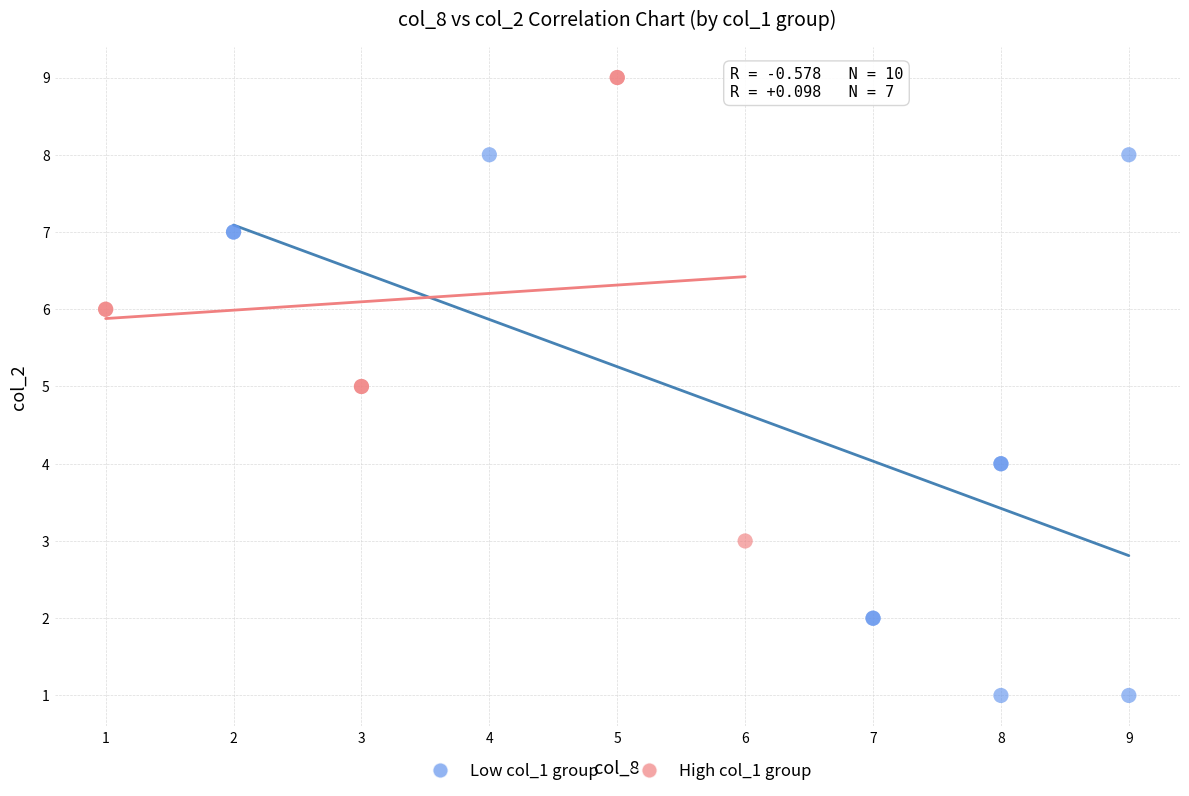

Which series has the widest spread of Y values?

Low col_1 group